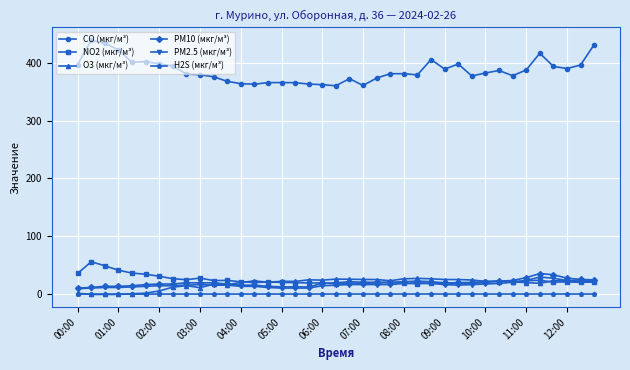

Which series has the largest range (max minus min)?

CO (мкг/м³)